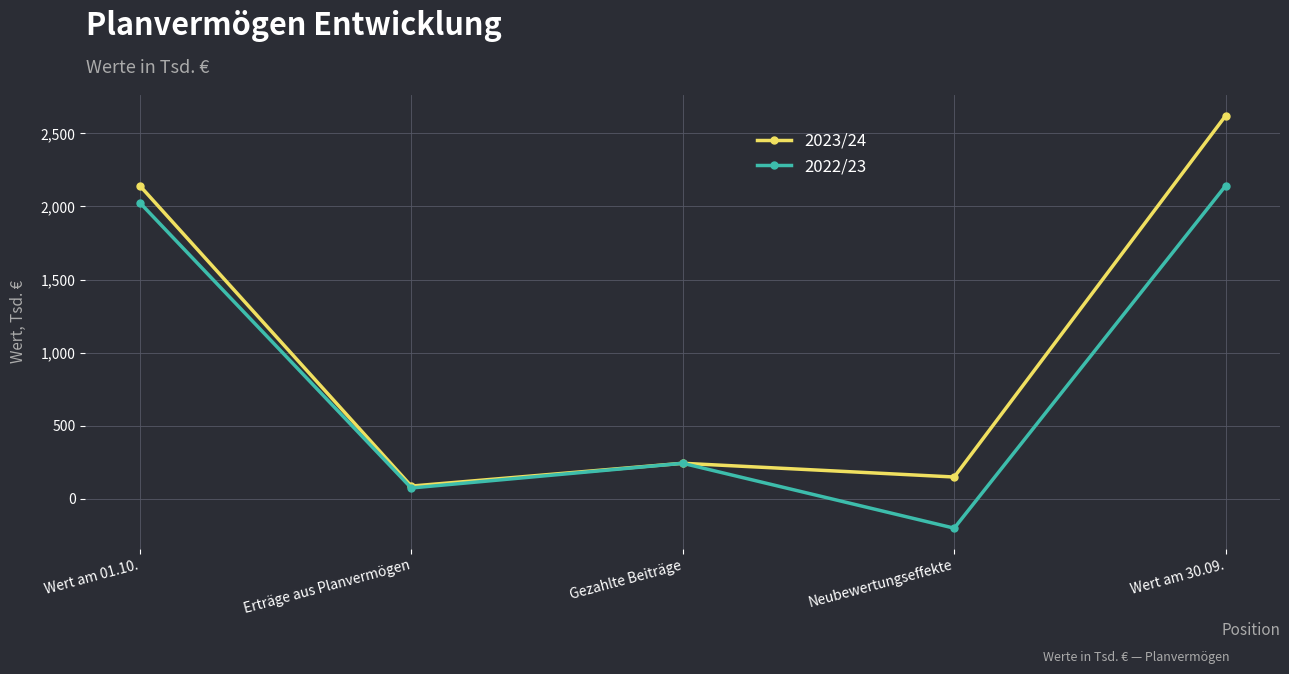

Rank the series by their maximum value, from lowest to highest.

2022/23, 2023/24